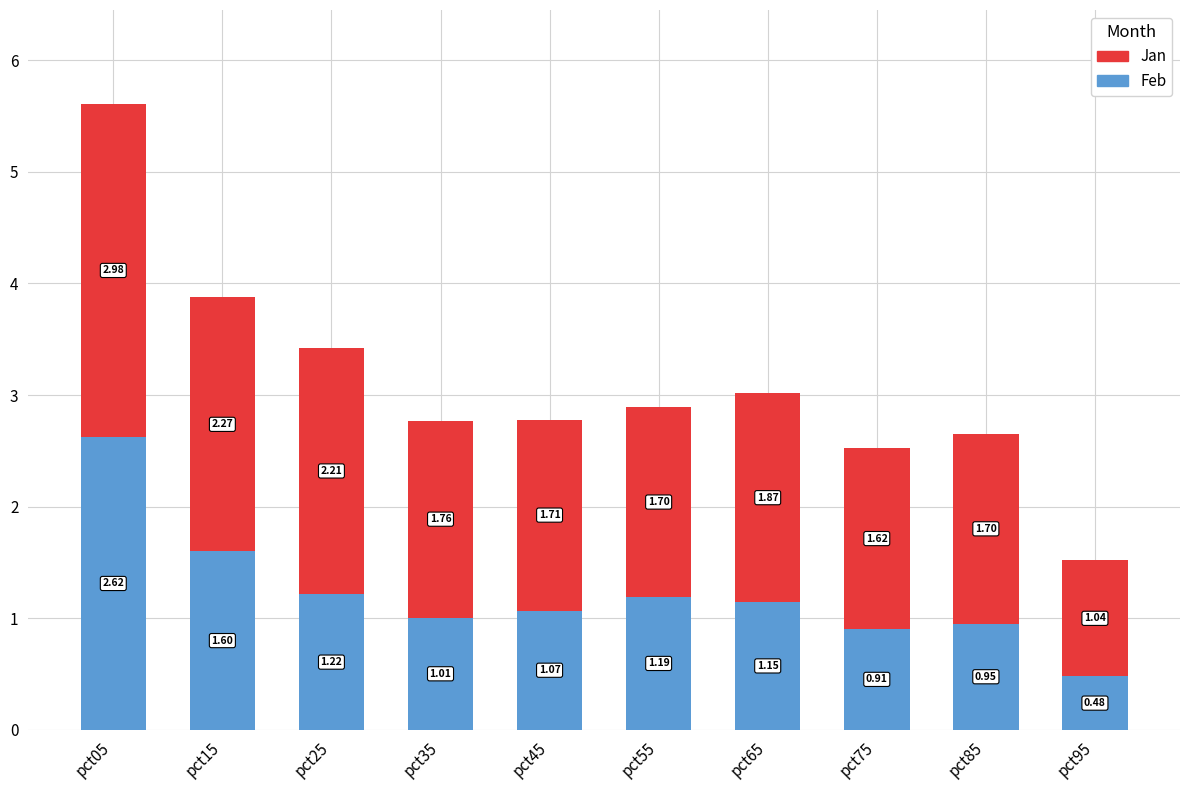

Rank the categories by Feb value from lowest to highest.

pct95, pct75, pct85, pct35, pct45, pct65, pct55, pct25, pct15, pct05